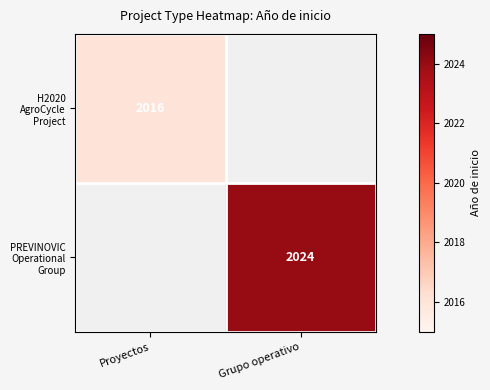

The H2020 AgroCycle Project series shows 2667 at Proyectos. True or false?

False